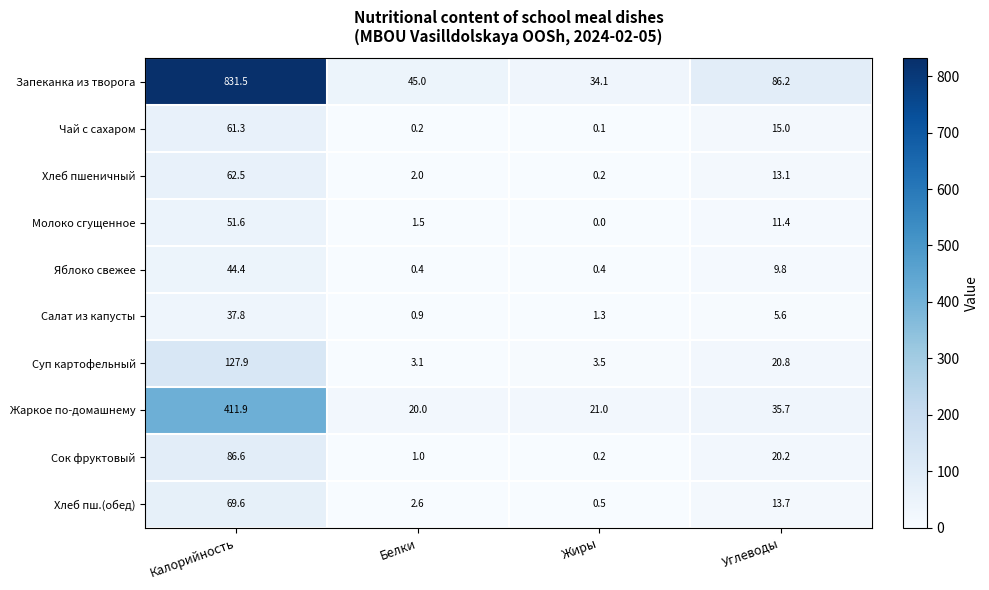

Rank the series by their maximum value, from highest to lowest.

Запеканка из творога, Жаркое по-домашнему, Суп картофельный, Сок фруктовый, Хлеб пш.(обед), Хлеб пшеничный, Чай с сахаром, Молоко сгущенное, Яблоко свежее, Салат из капусты